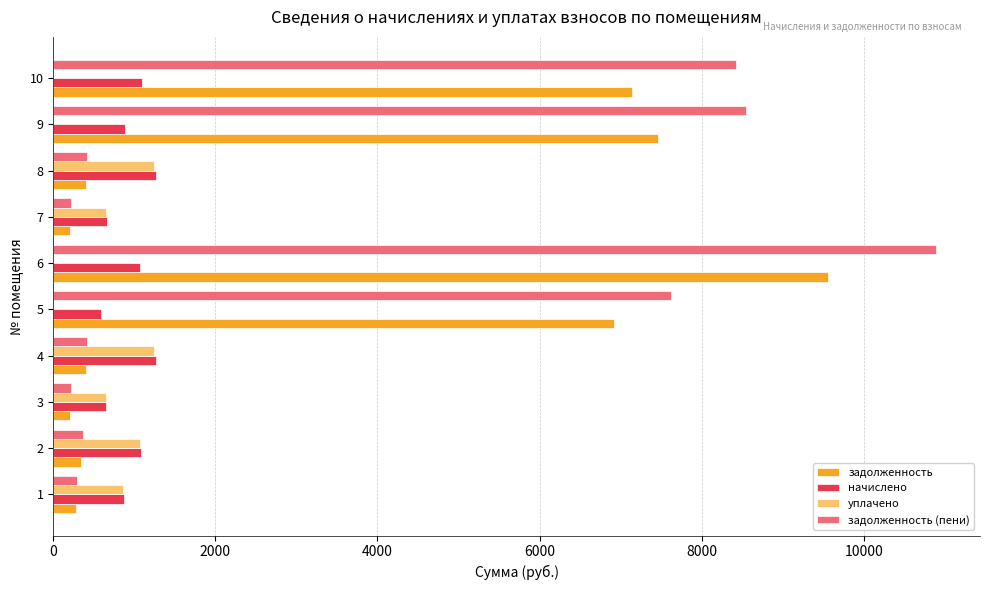

How many data points does each series have?

10